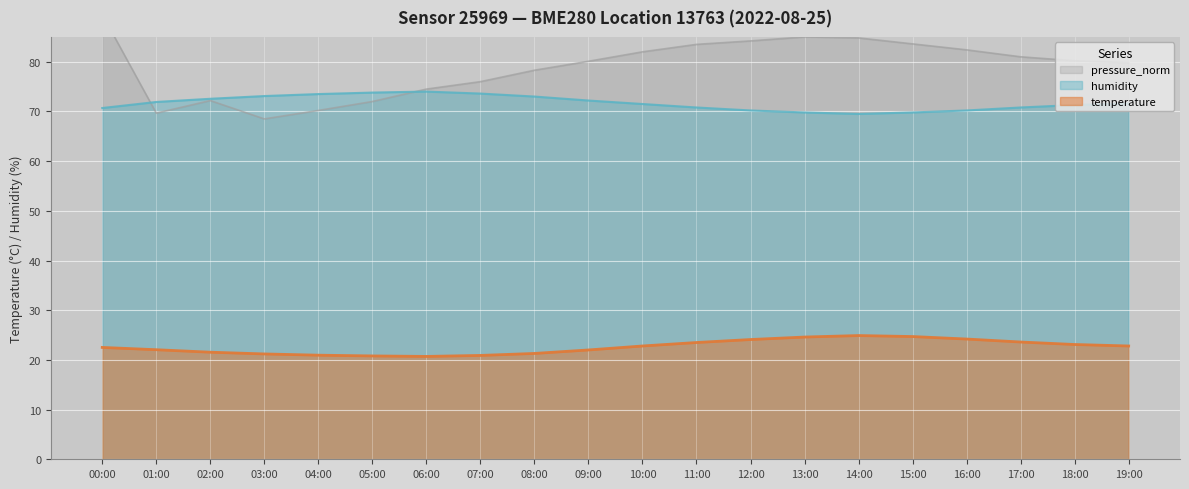

Which category has the highest value in the humidity series?

06:00